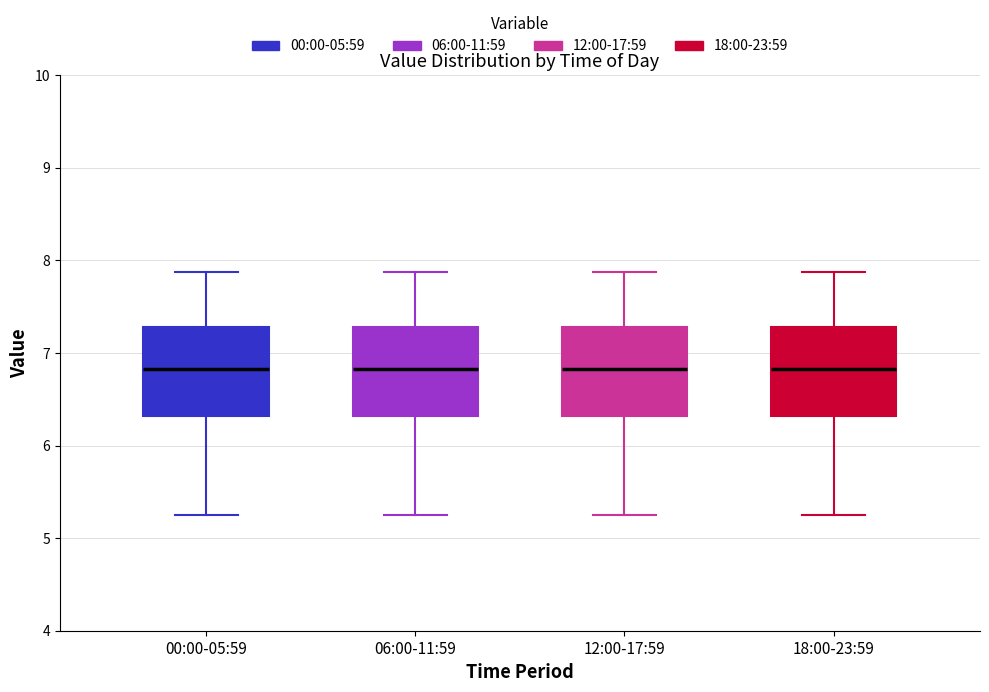

Reading left to right, transcribe this box plot: for each box, give where its median line is, the range the box spans, and where its two whiskers end, as read against the y-axis. The values are not printed on the chart, so give them approximately, as read against the axis.

00:00-05:59: median 6.8, box 6.3 to 7.3, whiskers 5.3 to 7.9
06:00-11:59: median 6.8, box 6.3 to 7.3, whiskers 5.3 to 7.9
12:00-17:59: median 6.8, box 6.3 to 7.3, whiskers 5.3 to 7.9
18:00-23:59: median 6.8, box 6.3 to 7.3, whiskers 5.3 to 7.9